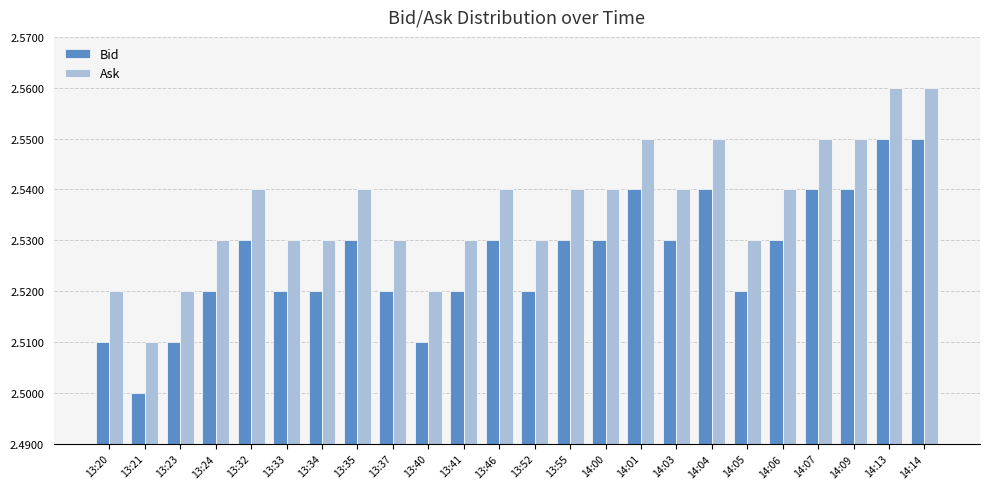

Are the bars horizontal?

No